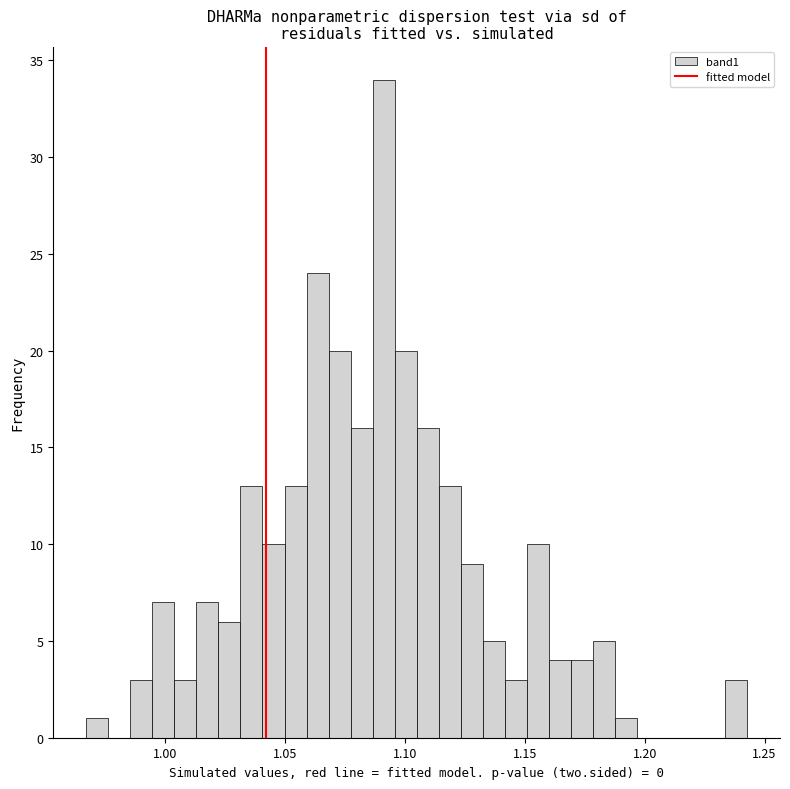

Around what value on the x-axis is the tallest bar? Give the approximate position of its centre, as read against the axis.

1.090